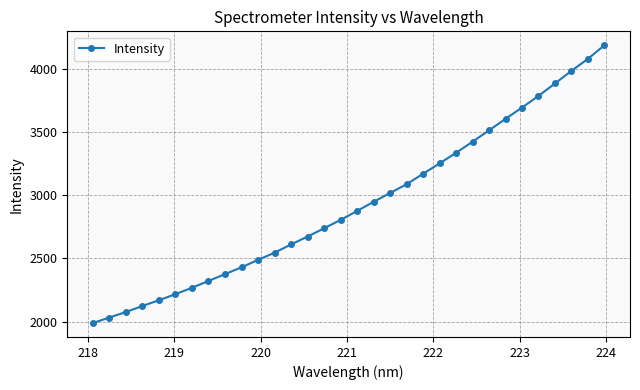

What is the difference between the second highest and second lowest values?

2042.6